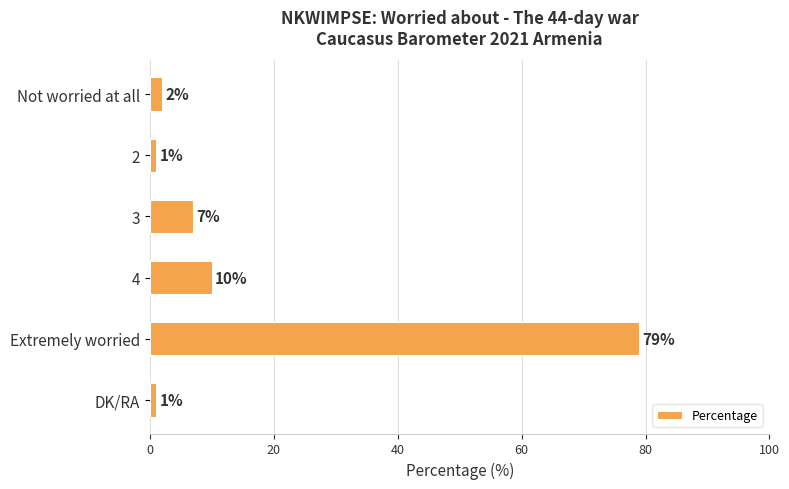

What is the sum of all values?

100